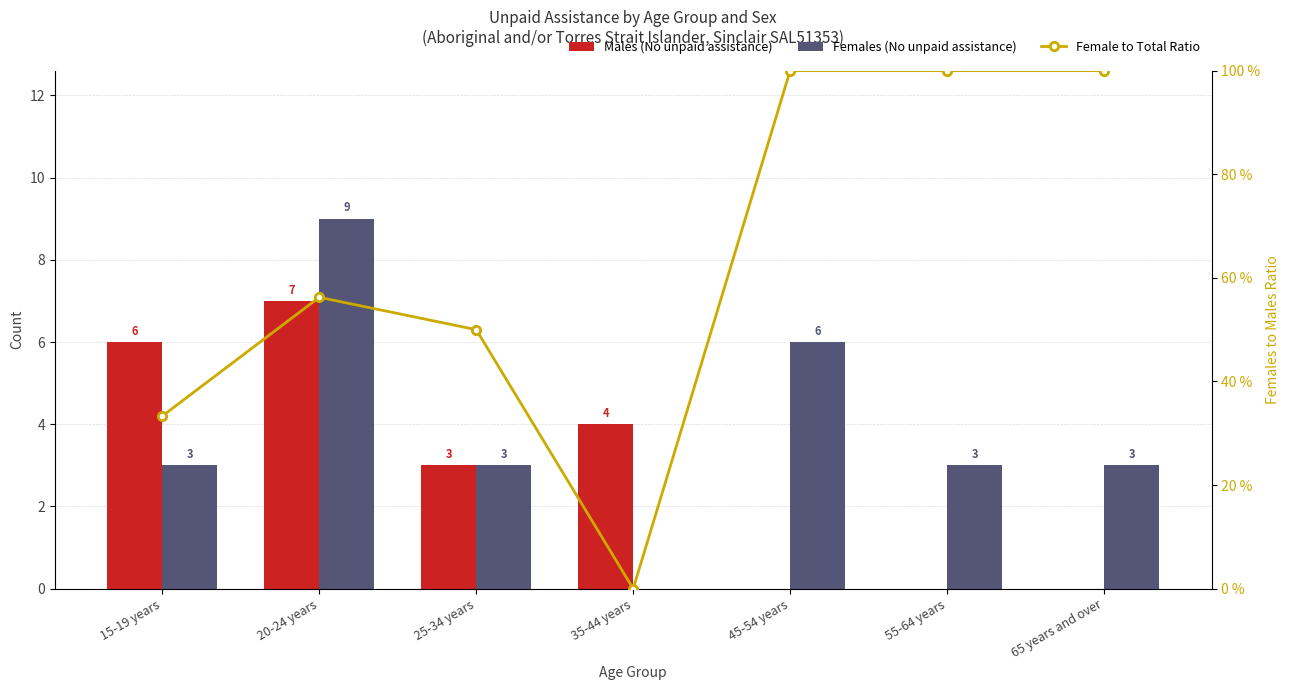

What is the sum of the Females (No unpaid assistance) values at 15-19 years and 25-34 years?

6.0